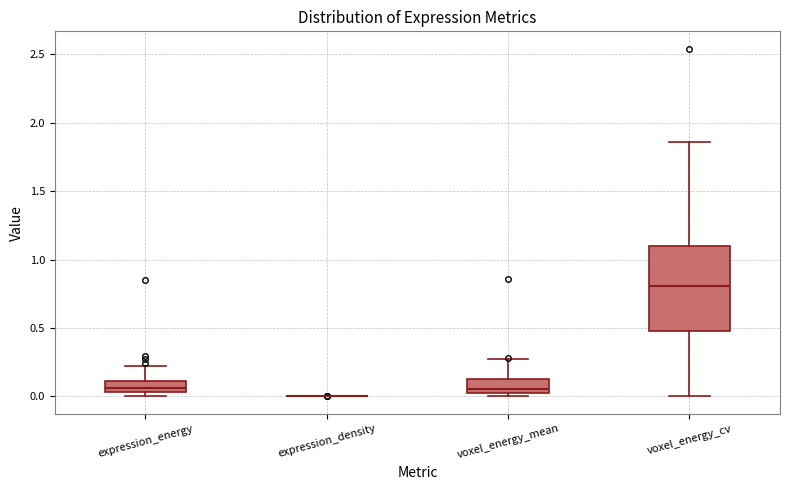

Reading left to right, transcribe this box plot: for each box, give where its median line is, the range the box spans, and where its two whiskers end, as read against the y-axis. The values are not printed on the chart, so give them approximately, as read against the axis.

expression_energy: median 0.05 (inside the box), box 0.05 to 0.10, whiskers 0.00 to 0.20
expression_density: box collapsed to a line at 0.00, whiskers 0.00 to 0.00
voxel_energy_mean: median 0.05, box 0.00 to 0.10, whiskers 0.00 (just below the box's lower edge) to 0.25
voxel_energy_cv: median 0.80, box 0.50 to 1.10, whiskers 0.00 to 1.85